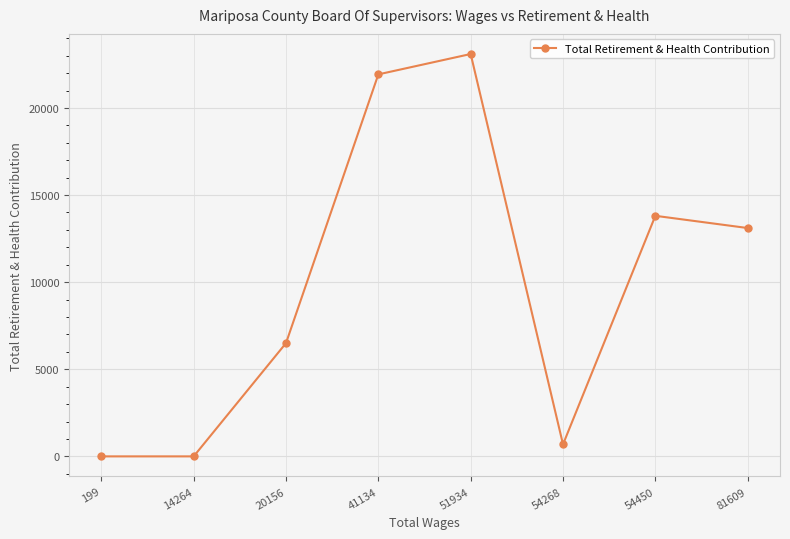

Where does the data first go above 13106?

41134